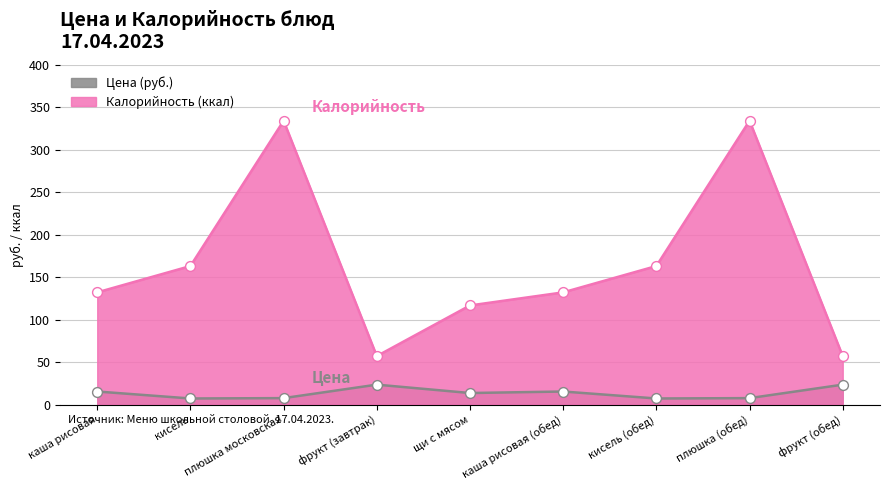

Is the value of Калорийность at щи с мясом greater than the value of Цена at фрукт (обед)?

Yes